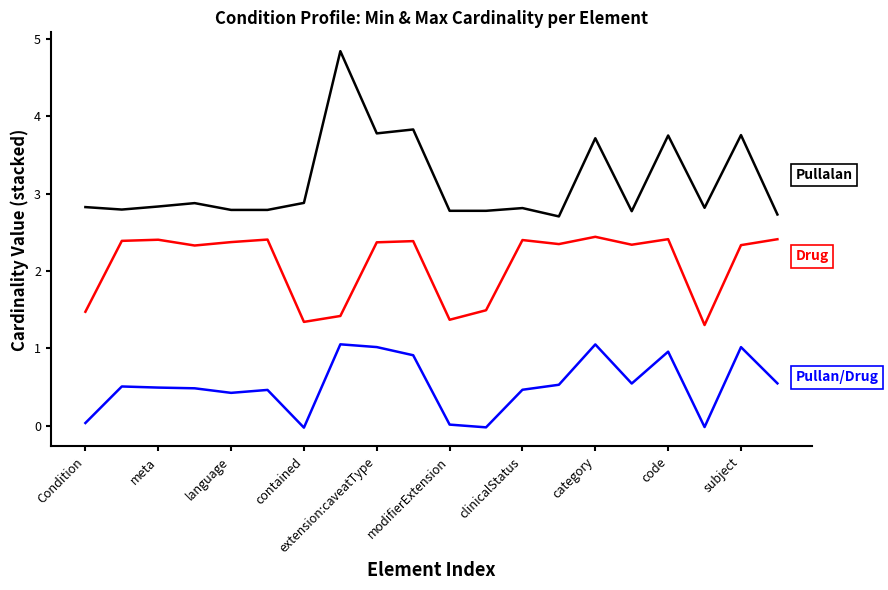

Reading right to left, transcribe all the data shown in this chart.

Pullalan: 2.7	3.8	2.8	3.7	2.8	3.7	2.7	2.8	2.8	2.8	3.8	3.8	4.8	2.9	2.8	2.8	2.9	2.8	2.8	2.8
Drug: 2.4	2.3	1.3	2.4	2.3	2.4	2.3	2.4	1.5	1.4	2.4	2.4	1.4	1.3	2.4	2.4	2.3	2.4	2.4	1.5
Pullan/Drug: 0.5	1.0	-0.0	1.0	0.5	1.1	0.5	0.5	-0.0	0.0	0.9	1.0	1.1	-0.0	0.5	0.4	0.5	0.5	0.5	0.0